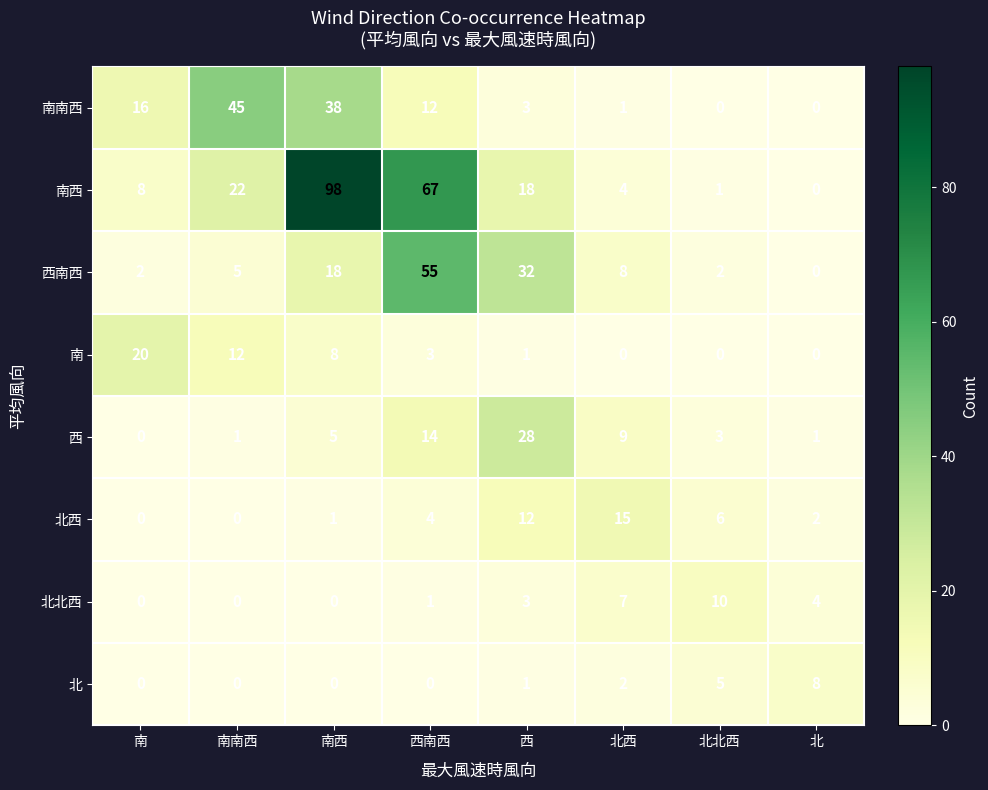

How many data points does each series have?

8